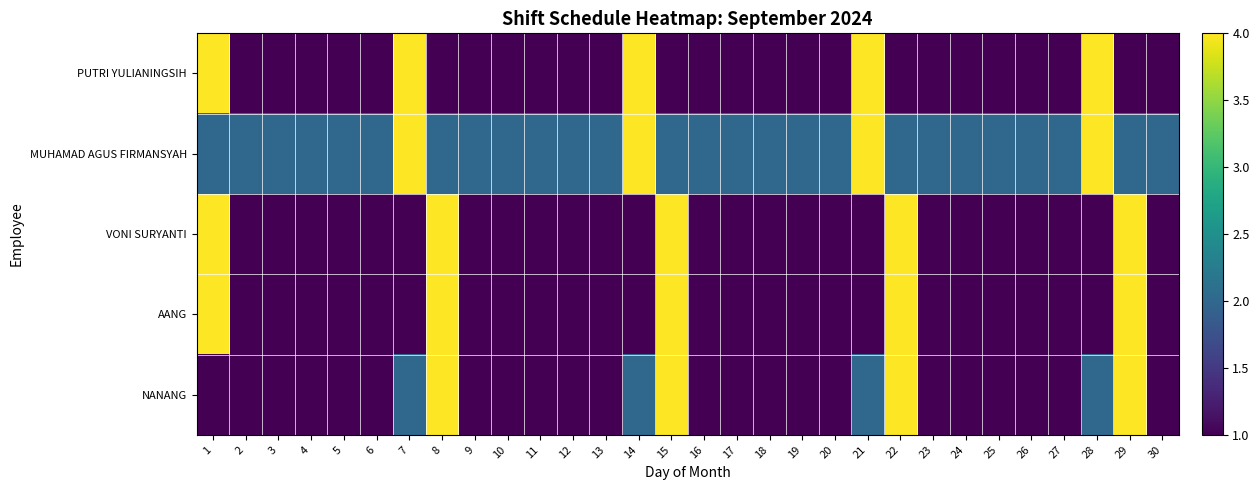

Which series has the largest range (max minus min)?

PUTRI YULIANINGSIH